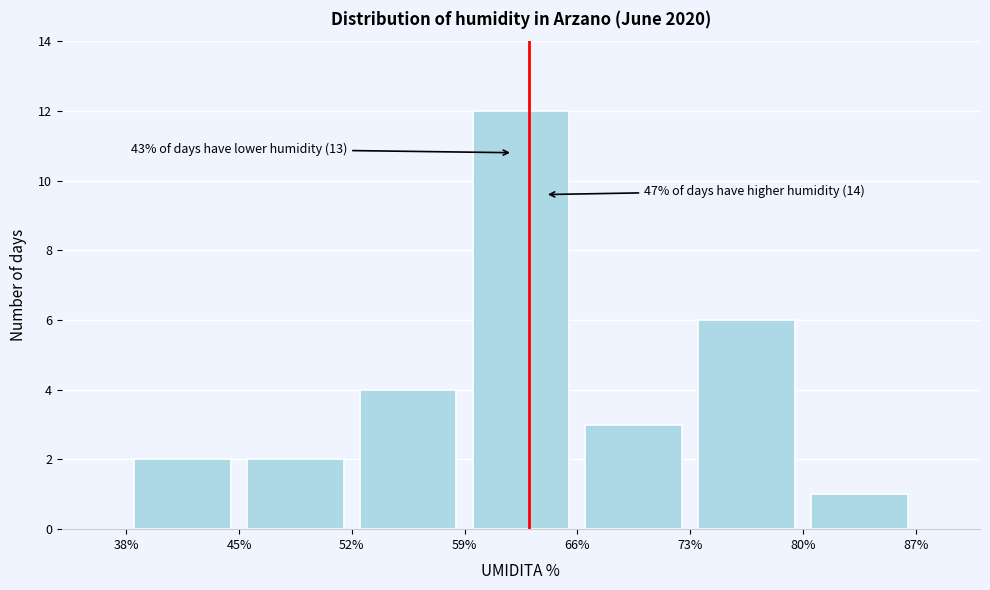

Over which range of the x-axis is the bar tallest?

59% to 66%